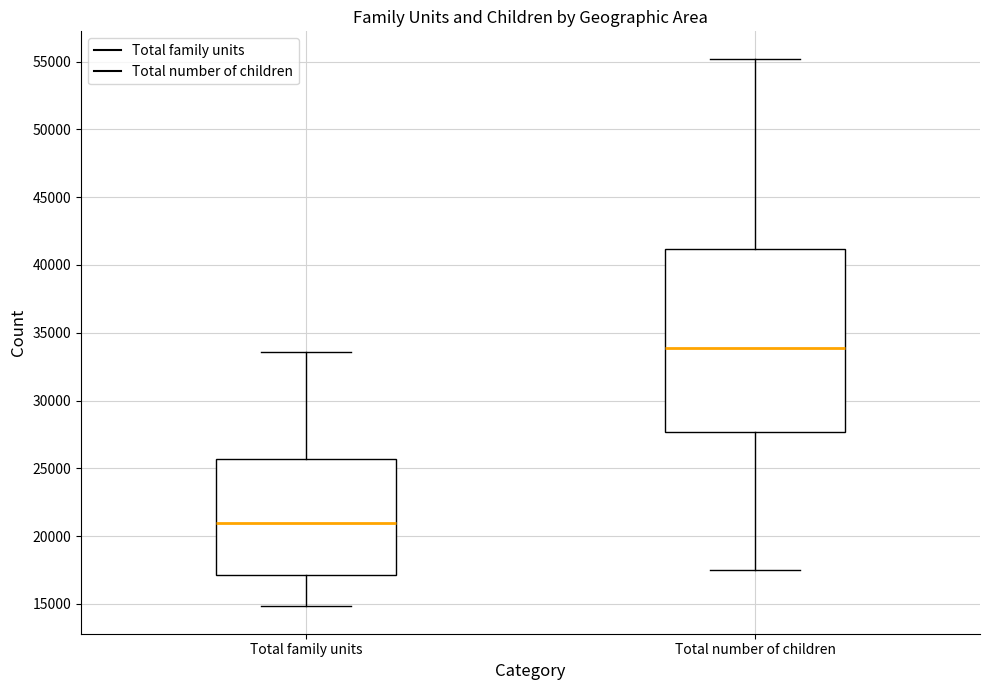

Reading left to right, read every box against the y-axis: the position of its median line, the range the box covers, and the ends of its whiskers. The values are not printed on the chart, so give them approximately, as read against the axis.

Total family units: median 21000, box 17000 to 25500, whiskers 15000 to 33500
Total number of children: median 34000, box 27500 to 41000, whiskers 17500 to 55000